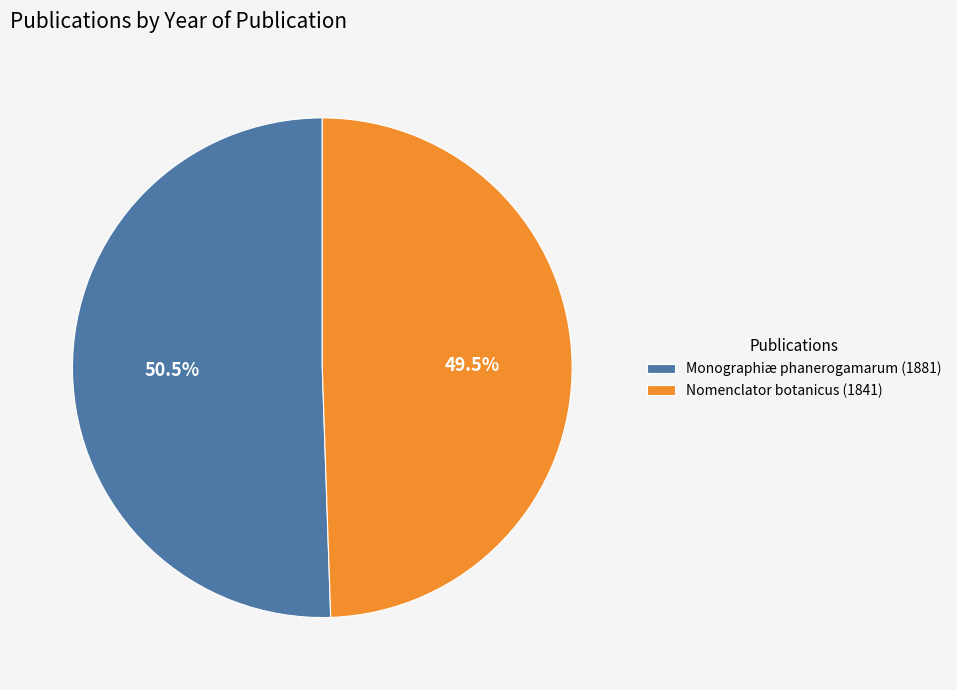

How many segments does this pie chart have?

2